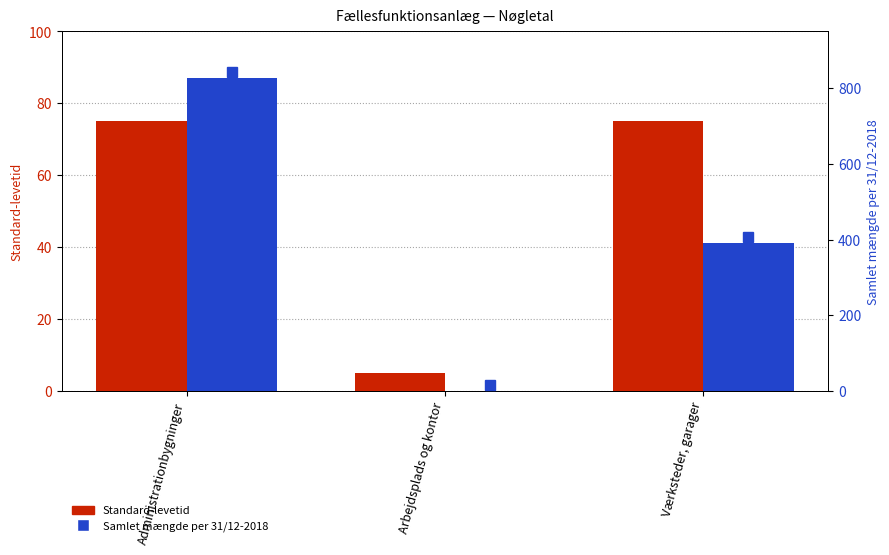

Is it true that Samlet mængde per 31/12-2018 equals 350 at Administrationbygninger?

False